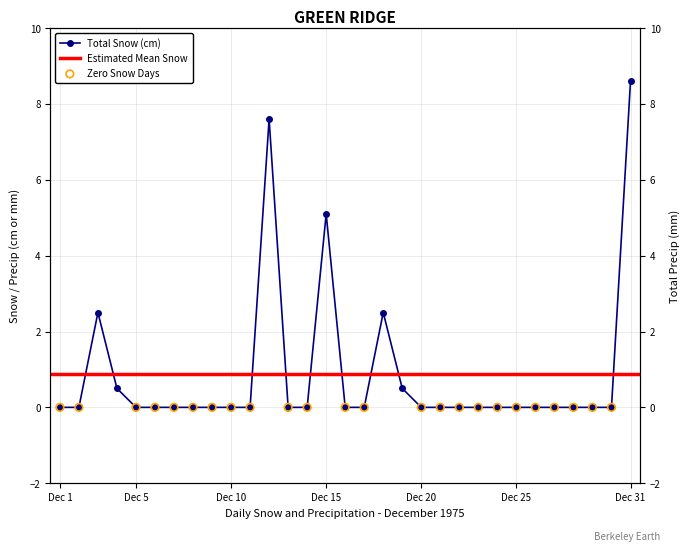

What is the change in value from 1975-12-15 to 1975-12-30?

-5.1